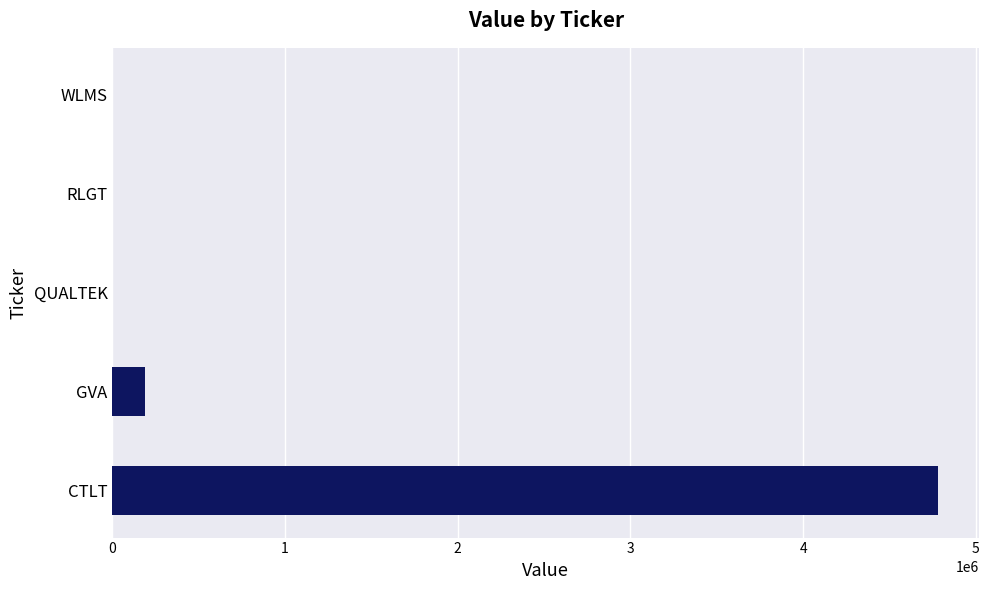

At which label is the value closest to 2390325?

GVA